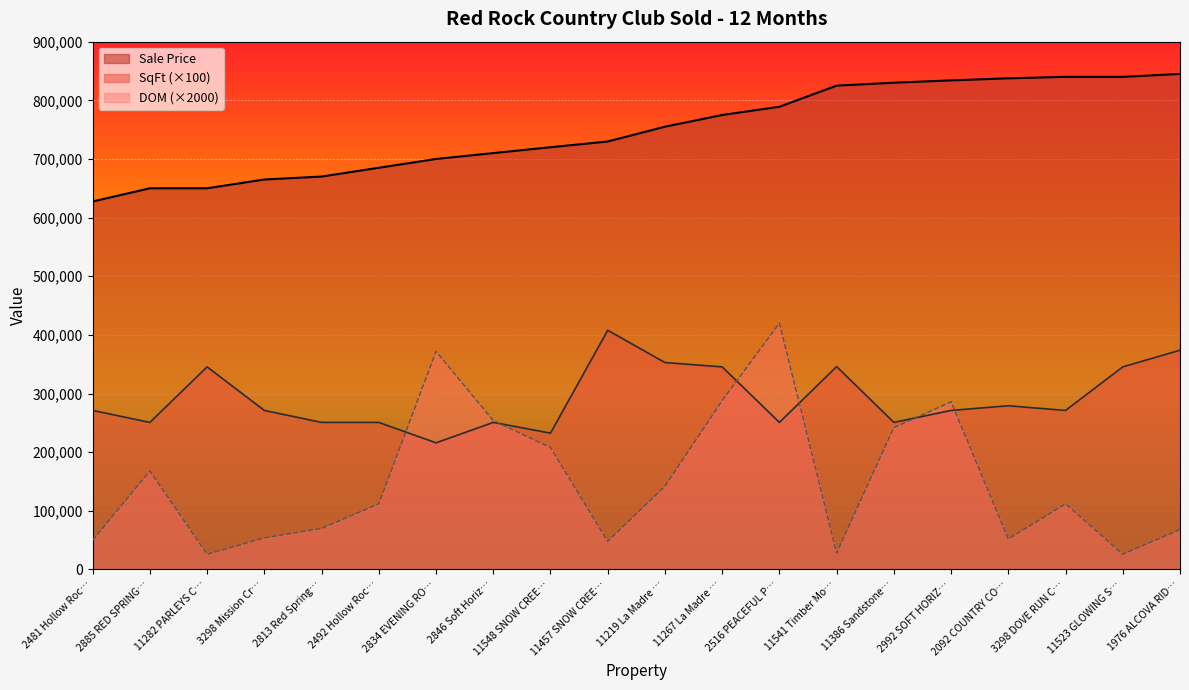

The value of SqFt (×100) at 11219 La Madre … is 352900. True or false?

True